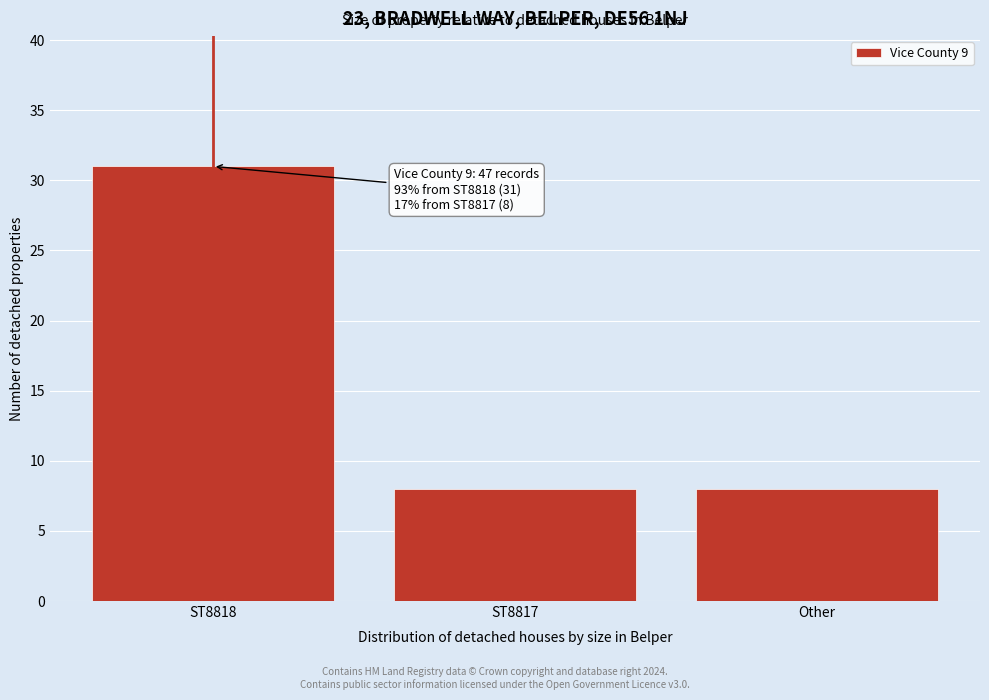

Reading right to left, list all the values displayed in this chart.

8	8	31